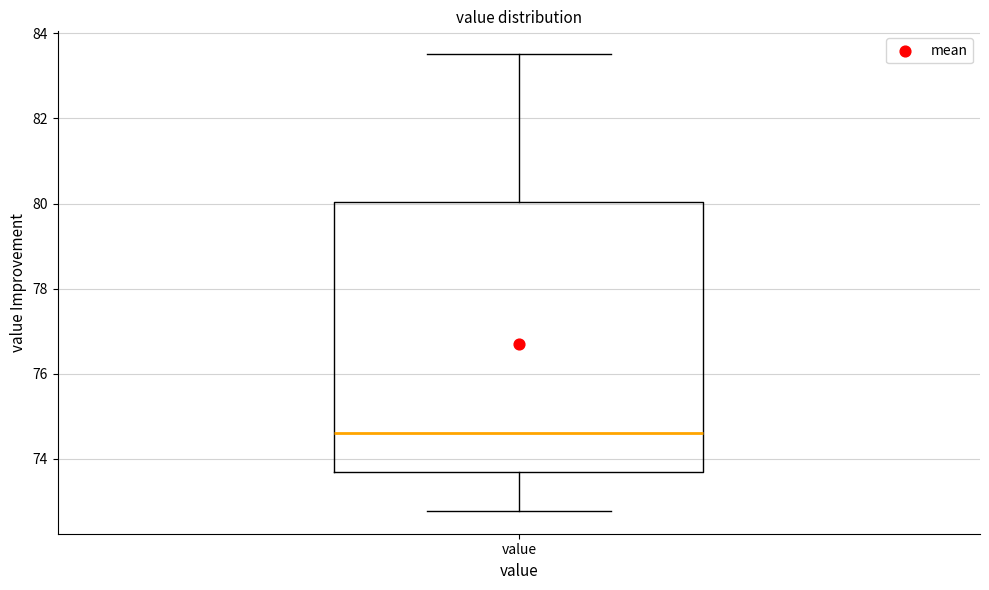

Read this box plot against the y-axis: the position of the median line, the range covered by the box, and the ends of both whiskers. The values are not printed on the chart, so give them approximately, as read against the axis.

median 74.6, box 73.8 to 80.0, whiskers 72.8 to 83.6